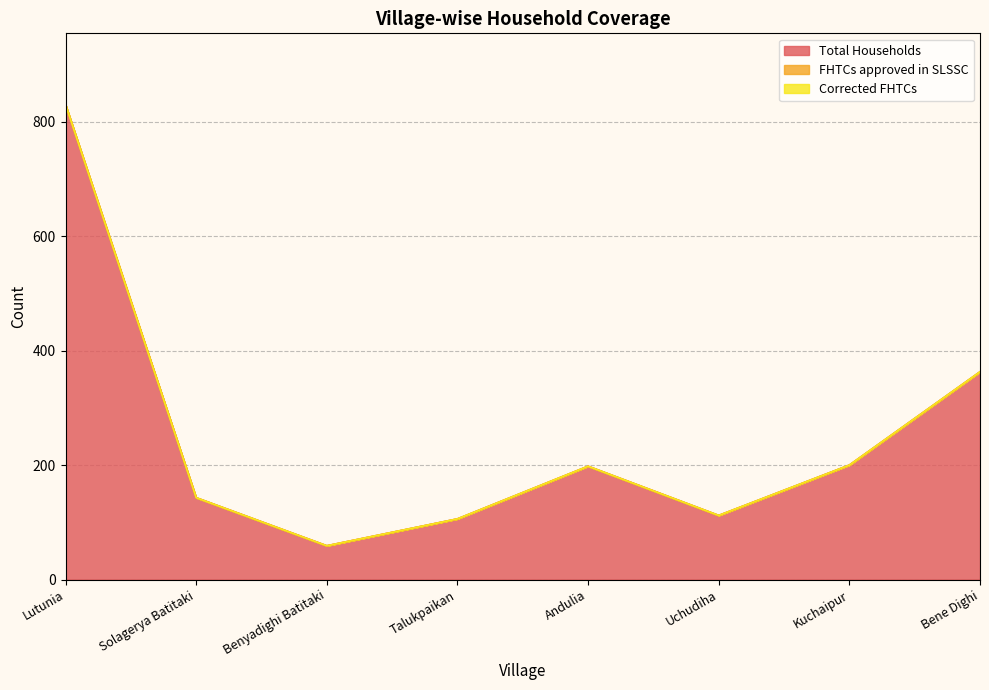

List the series in order of their peak value, highest first.

Total Households, FHTCs approved in SLSSC, Corrected FHTCs